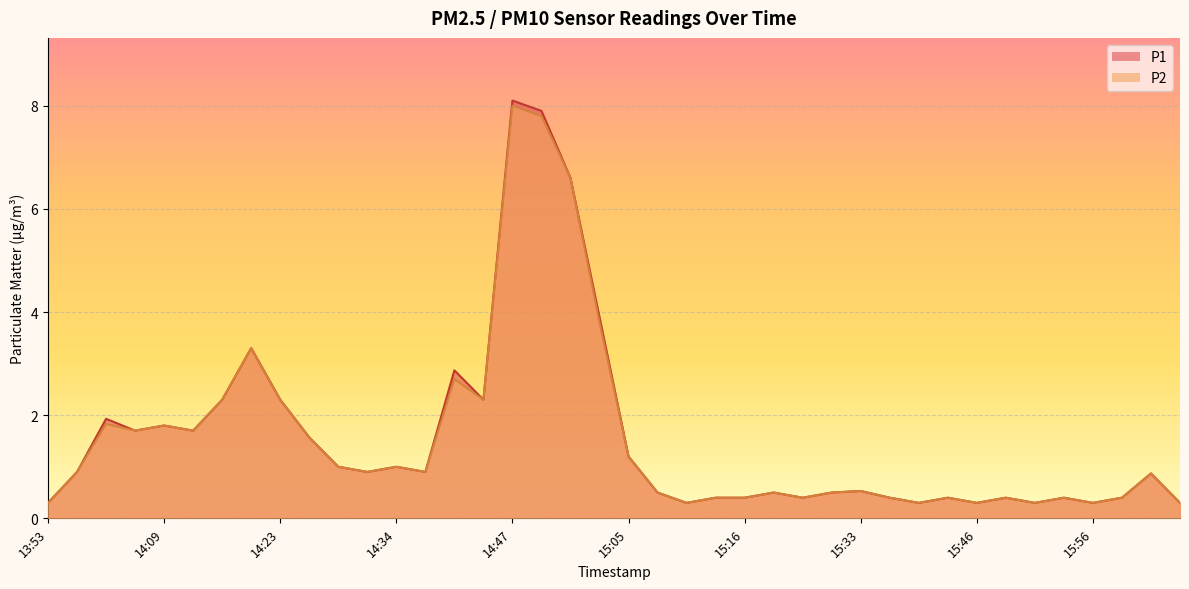

At how many categories does at least one series exceed 6?

3